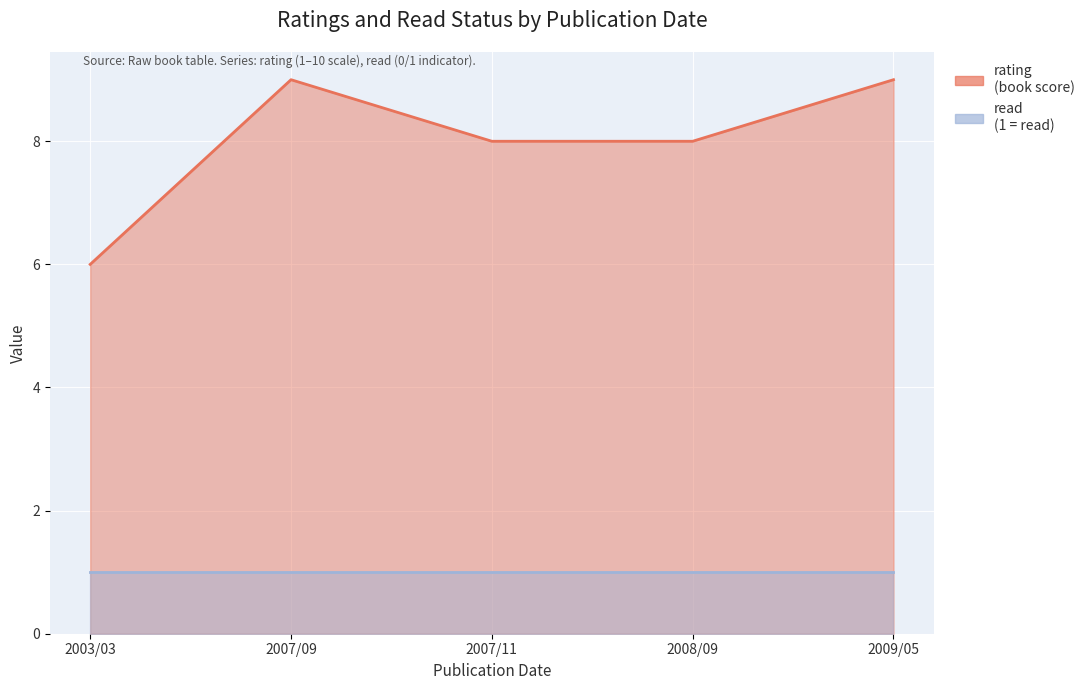

Count the rating values in the range 8 to 9.

4